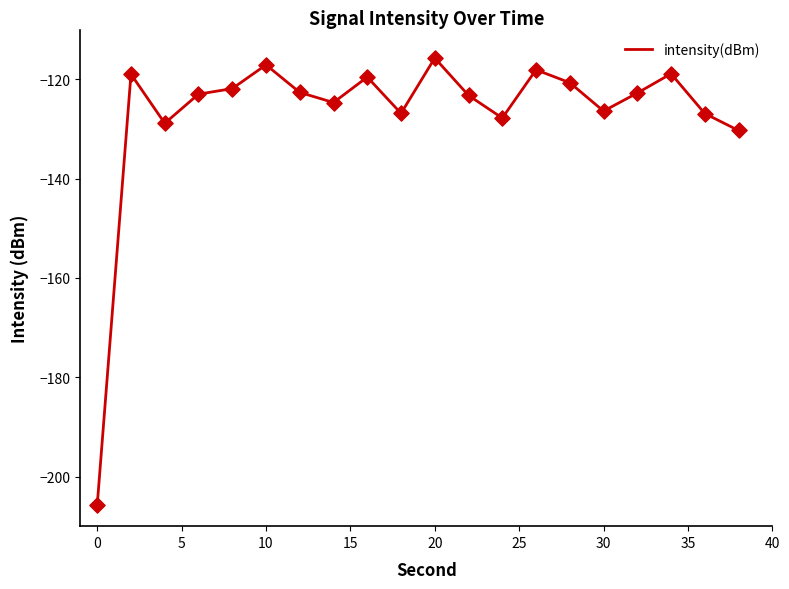

What is the difference between the maximum and minimum values?

90.0